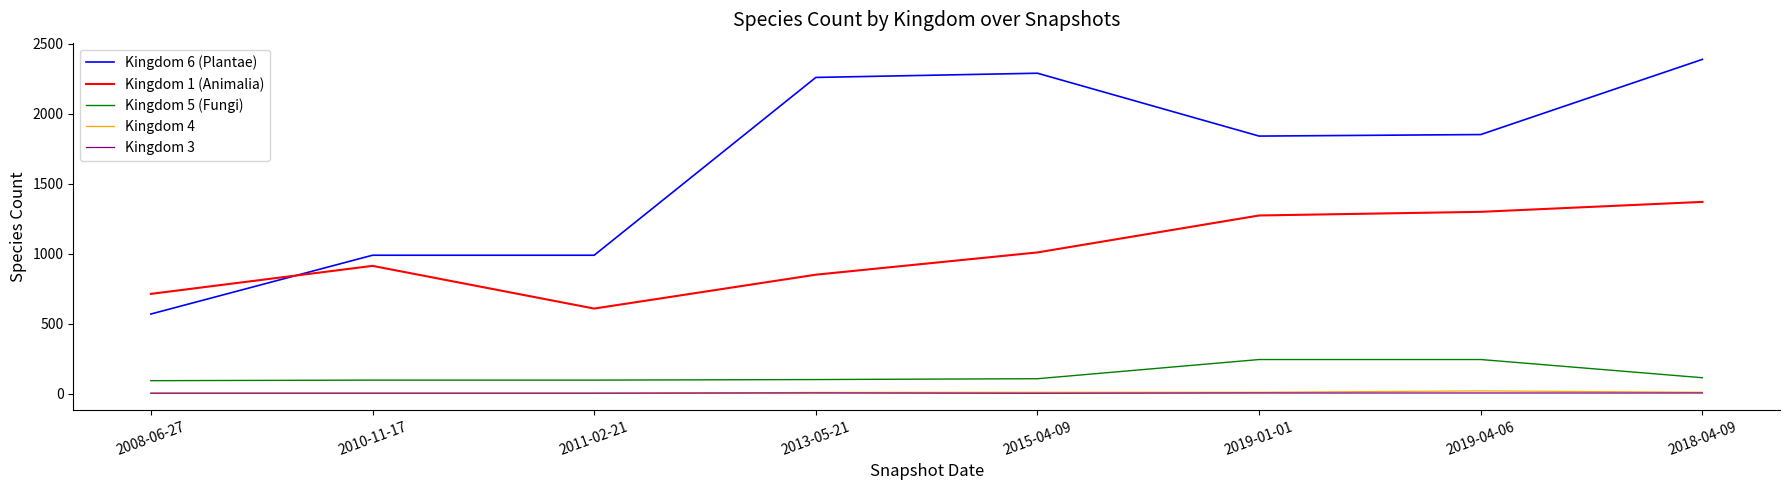

Which series has the largest total across all categories?

Kingdom 6 (Plantae)